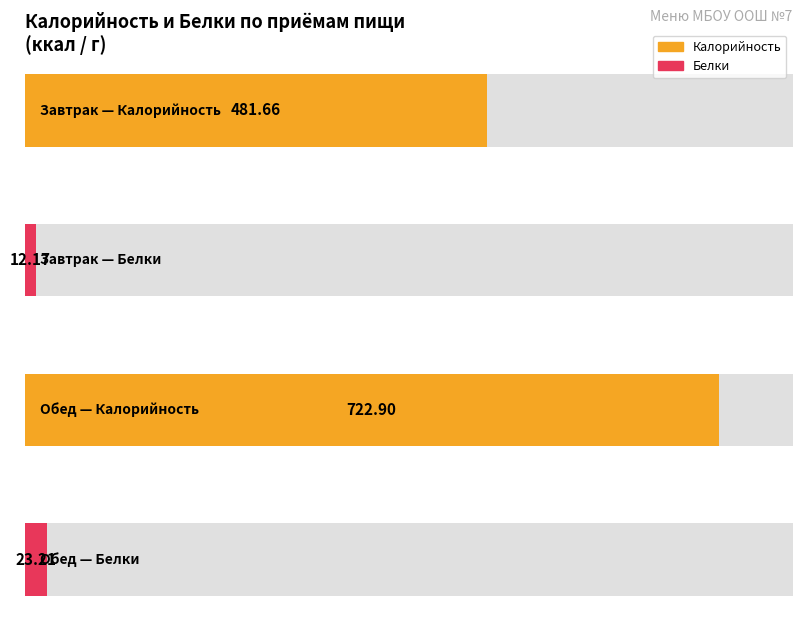

What is the lowest value of the Белки series?

12.2